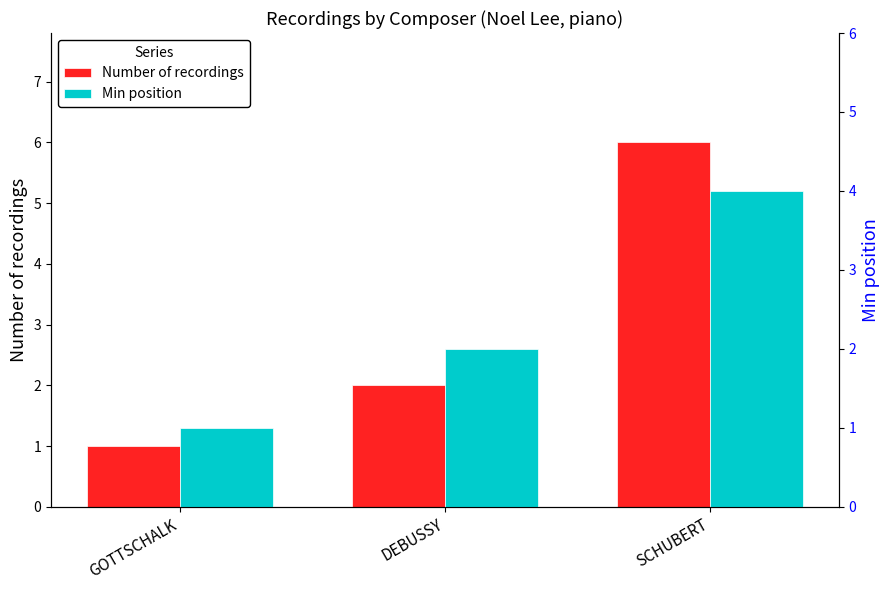

List the series in order of their overall mean, lowest first.

Min position, Number of recordings